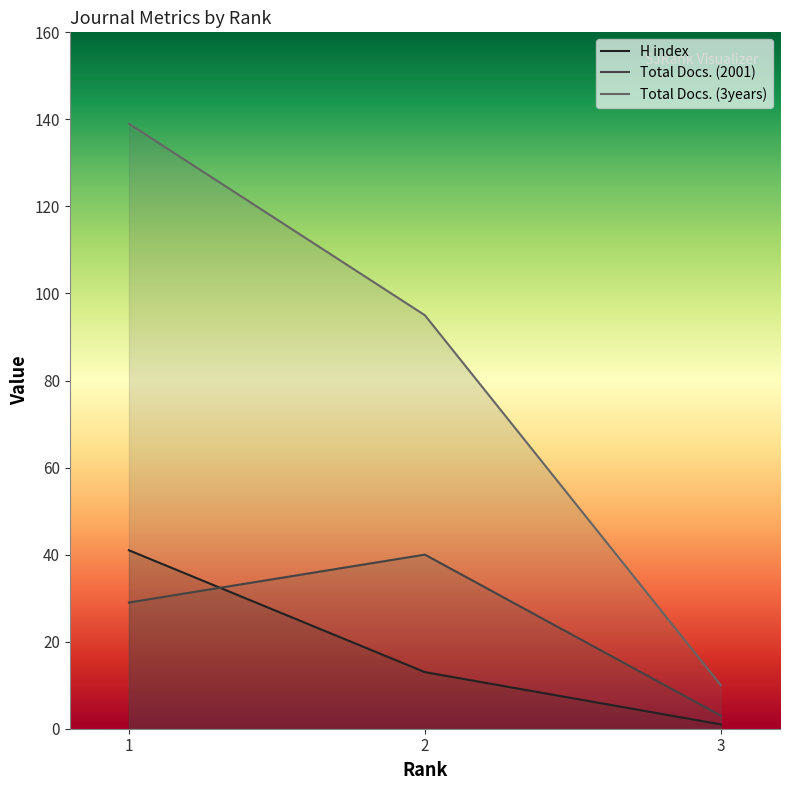

Reading right to left, list all the values displayed in this chart.

H index: 1	13	41
Total Docs. (2001): 3	40	29
Total Docs. (3years): 10	95	139